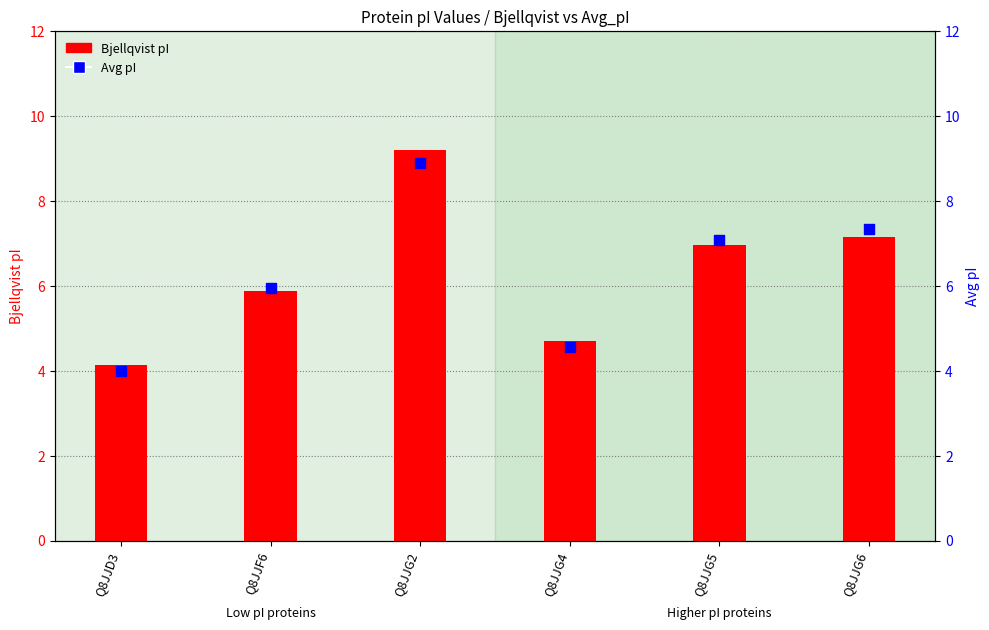

At how many categories does at least one series exceed 7?

3